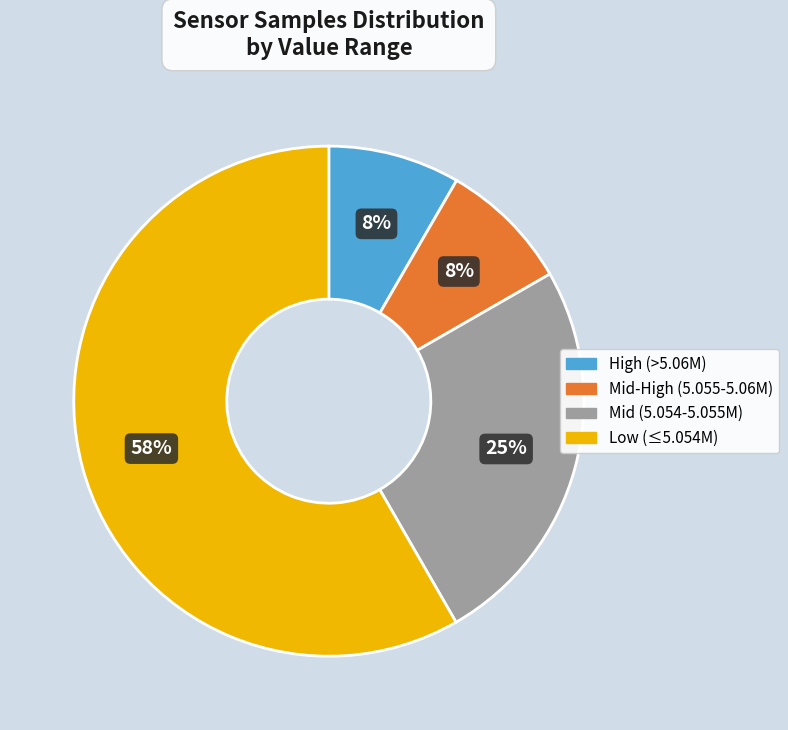

Which has a higher value, Mid-High (5.055-5.06M) or Mid (5.054-5.055M)?

Mid (5.054-5.055M)